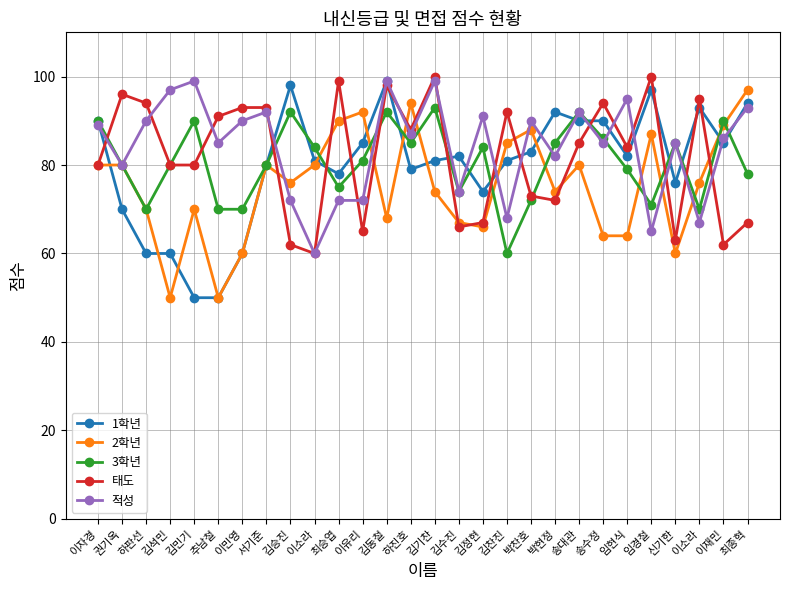

Reading left to right, what are all the values shown in this chart?

1학년: 이자경=90	권기옥=70	하판선=60	김석민=60	김민기=50	추남철=50	이민영=60	서기준=80	김승진=98	이소라=81	최승엽=78	이유리=85	김동철=99	하진호=79	김기찬=81	김수진=82	김정현=74	김찬진=81	박찬호=83	박현정=92	송대관=90	송수정=90	임현식=82	임경철=97	신기한=76	이소라=93	이재민=85	최종혁=94
2학년: 이자경=80	권기옥=80	하판선=70	김석민=50	김민기=70	추남철=50	이민영=60	서기준=80	김승진=76	이소라=80	최승엽=90	이유리=92	김동철=68	하진호=94	김기찬=74	김수진=67	김정현=66	김찬진=85	박찬호=88	박현정=74	송대관=80	송수정=64	임현식=64	임경철=87	신기한=60	이소라=76	이재민=89	최종혁=97
3학년: 이자경=90	권기옥=80	하판선=70	김석민=80	김민기=90	추남철=70	이민영=70	서기준=80	김승진=92	이소라=84	최승엽=75	이유리=81	김동철=92	하진호=85	김기찬=93	김수진=74	김정현=84	김찬진=60	박찬호=72	박현정=85	송대관=92	송수정=86	임현식=79	임경철=71	신기한=85	이소라=70	이재민=90	최종혁=78
태도: 이자경=80	권기옥=96	하판선=94	김석민=80	김민기=80	추남철=91	이민영=93	서기준=93	김승진=62	이소라=60	최승엽=99	이유리=65	김동철=98	하진호=88	김기찬=100	김수진=66	김정현=67	김찬진=92	박찬호=73	박현정=72	송대관=85	송수정=94	임현식=84	임경철=100	신기한=63	이소라=95	이재민=62	최종혁=67
적성: 이자경=89	권기옥=80	하판선=90	김석민=97	김민기=99	추남철=85	이민영=90	서기준=92	김승진=72	이소라=60	최승엽=72	이유리=72	김동철=99	하진호=87	김기찬=99	김수진=74	김정현=91	김찬진=68	박찬호=90	박현정=82	송대관=92	송수정=85	임현식=95	임경철=65	신기한=85	이소라=67	이재민=86	최종혁=93